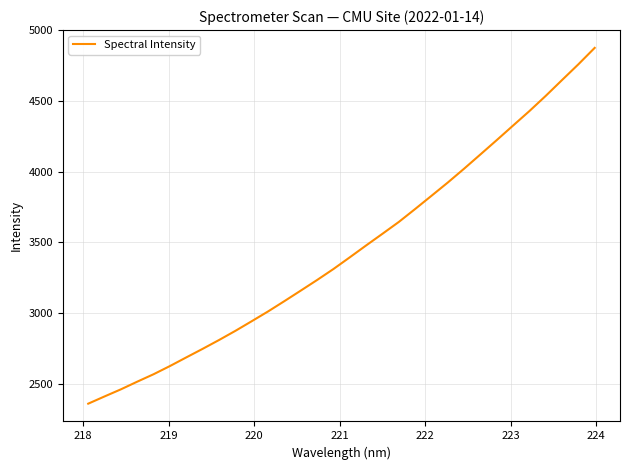

What is the greatest value displayed?

4876.5